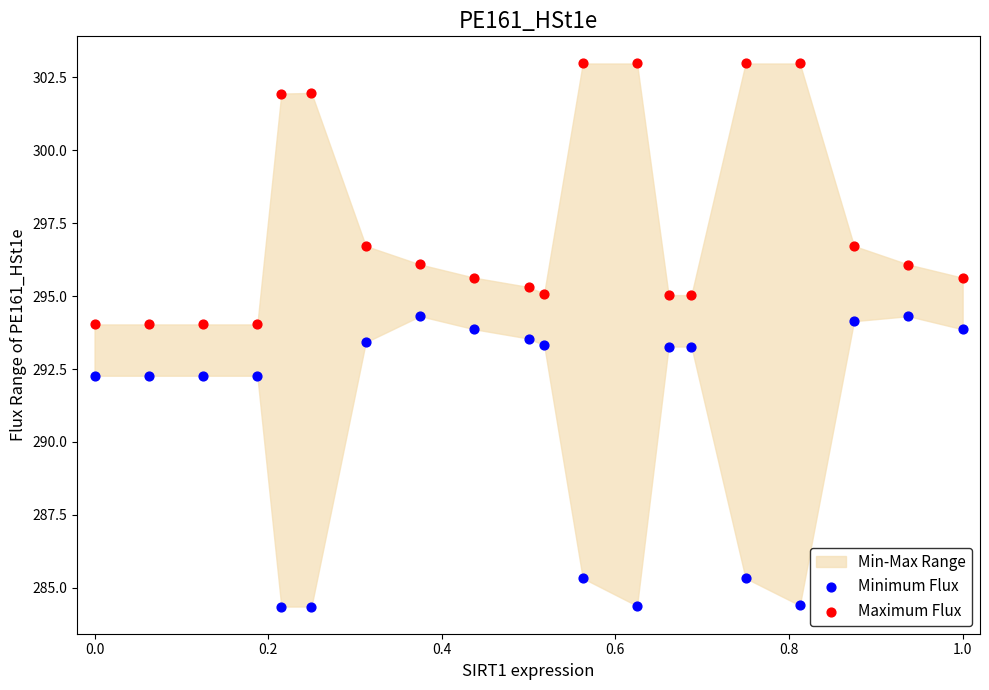

Which series reaches the maximum Y coordinate?

Maximum Flux